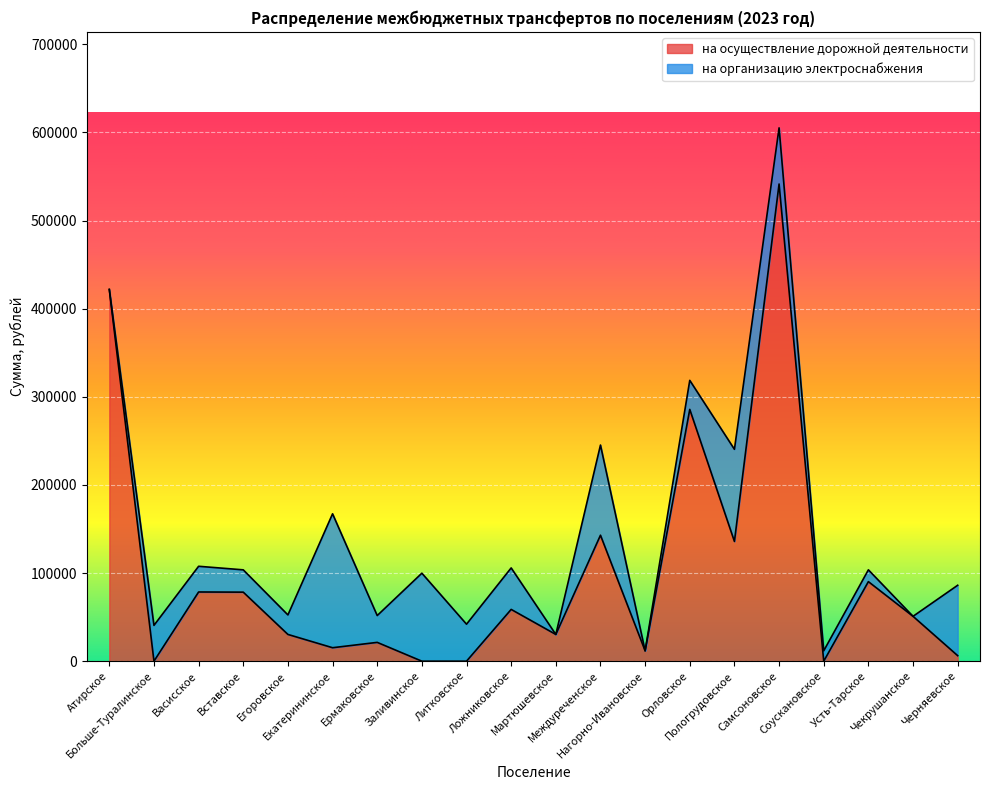

The value at Ермаковское is 6249. True or false?

False